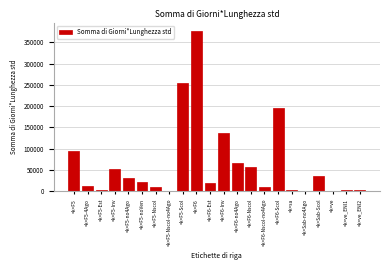

What is the sum of the values at <k>F6-Nscol and <k>F6-Est?

74977.0